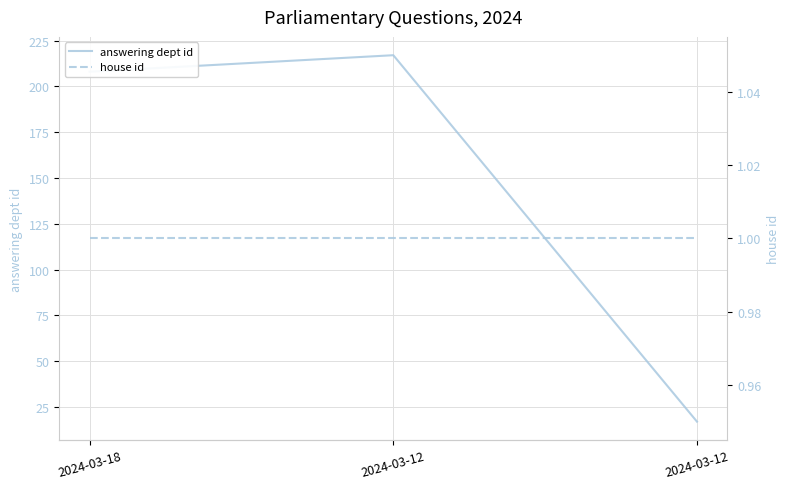

What is the total value across all series at 2024-03-18?

209